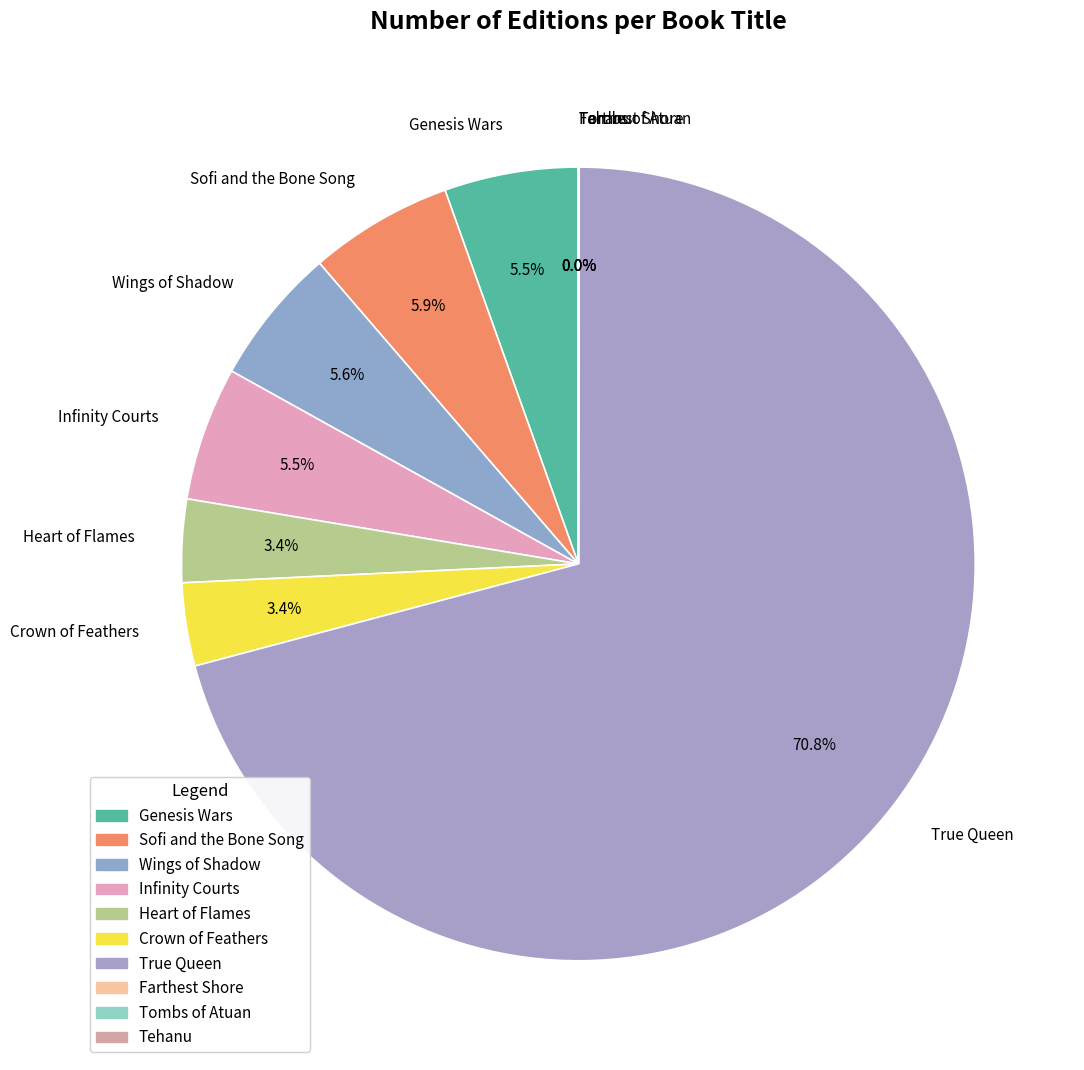

To the nearest percent, what is the difference between the largest and smallest slice percentages?

71%